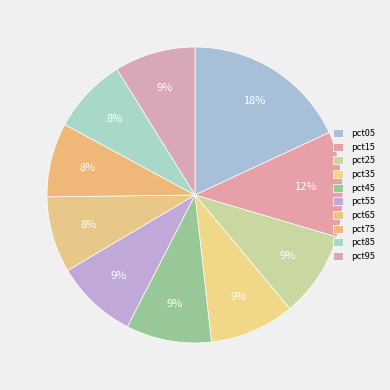

To the nearest percent, what portion does pct45 represent?

9%